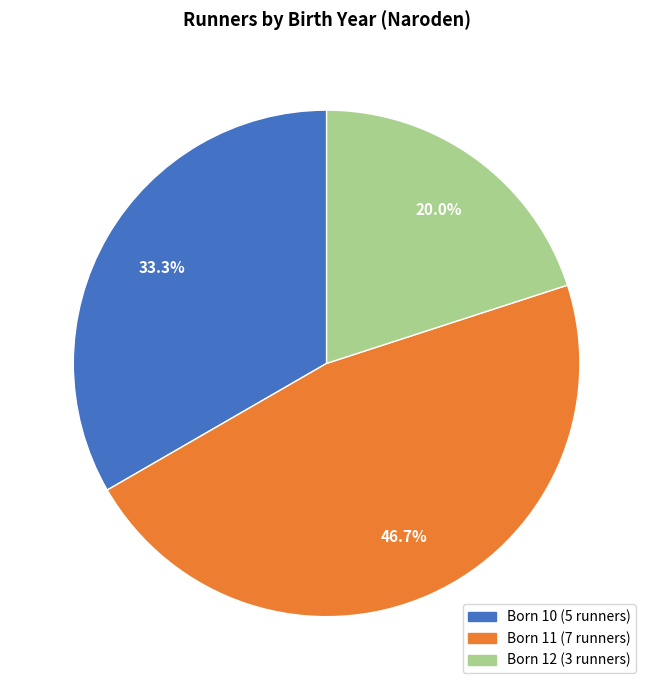

Does any single category account for the majority?

No